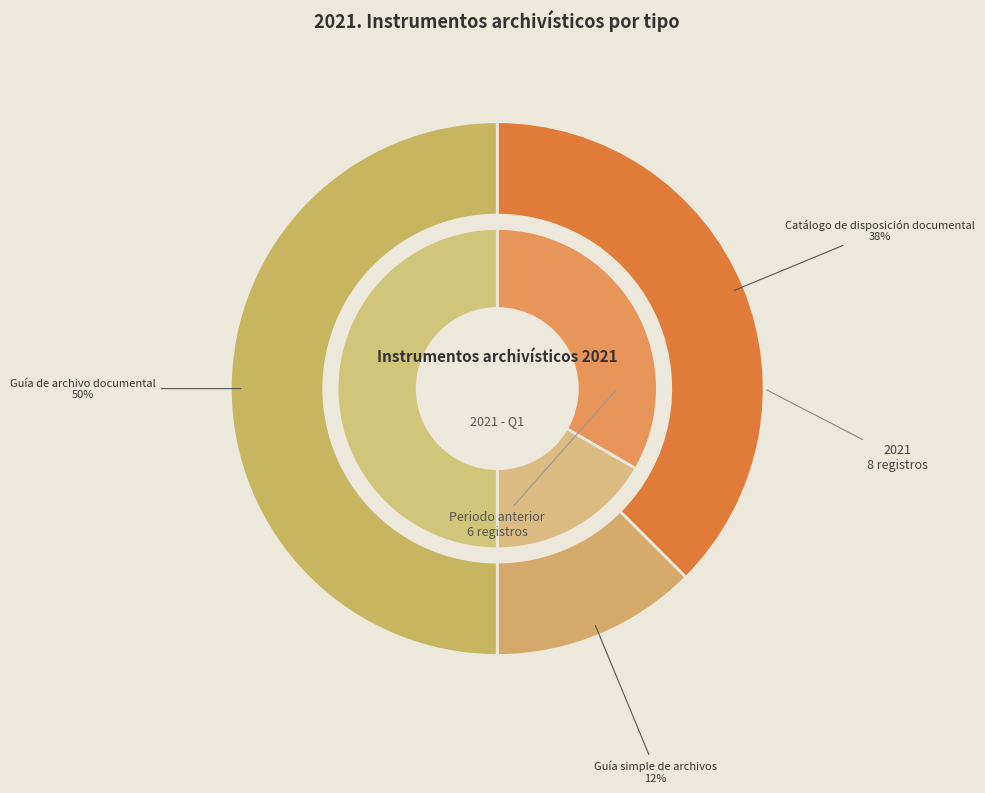

The Catálogo de disposición documental slice represents 44% of the pie. True or false?

False